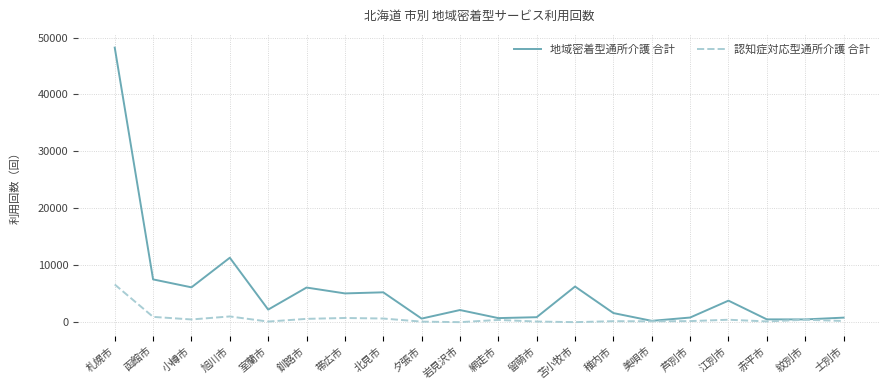

True or false: 地域密着型通所介護 合計 has a value of 11008 at 苫小牧市.

False